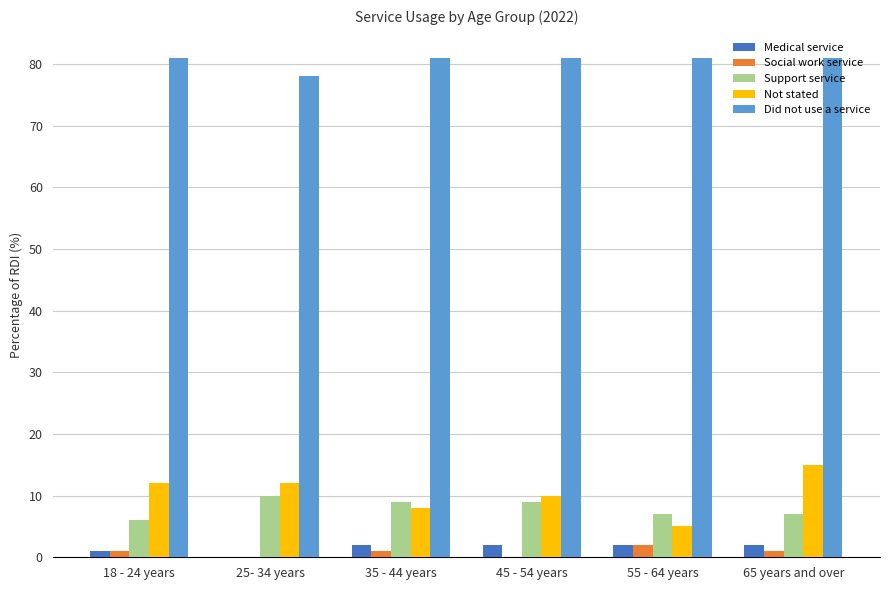

Reading left to right, extract all data points from this chart.

Medical service: 18 - 24 years=1	25- 34 years=0	35 - 44 years=2	45 - 54 years=2	55 - 64 years=2	65 years and over=2
Social work service: 18 - 24 years=1	25- 34 years=0	35 - 44 years=1	45 - 54 years=0	55 - 64 years=2	65 years and over=1
Support service: 18 - 24 years=6	25- 34 years=10	35 - 44 years=9	45 - 54 years=9	55 - 64 years=7	65 years and over=7
Not stated: 18 - 24 years=12	25- 34 years=12	35 - 44 years=8	45 - 54 years=10	55 - 64 years=5	65 years and over=15
Did not use a service: 18 - 24 years=81	25- 34 years=78	35 - 44 years=81	45 - 54 years=81	55 - 64 years=81	65 years and over=81